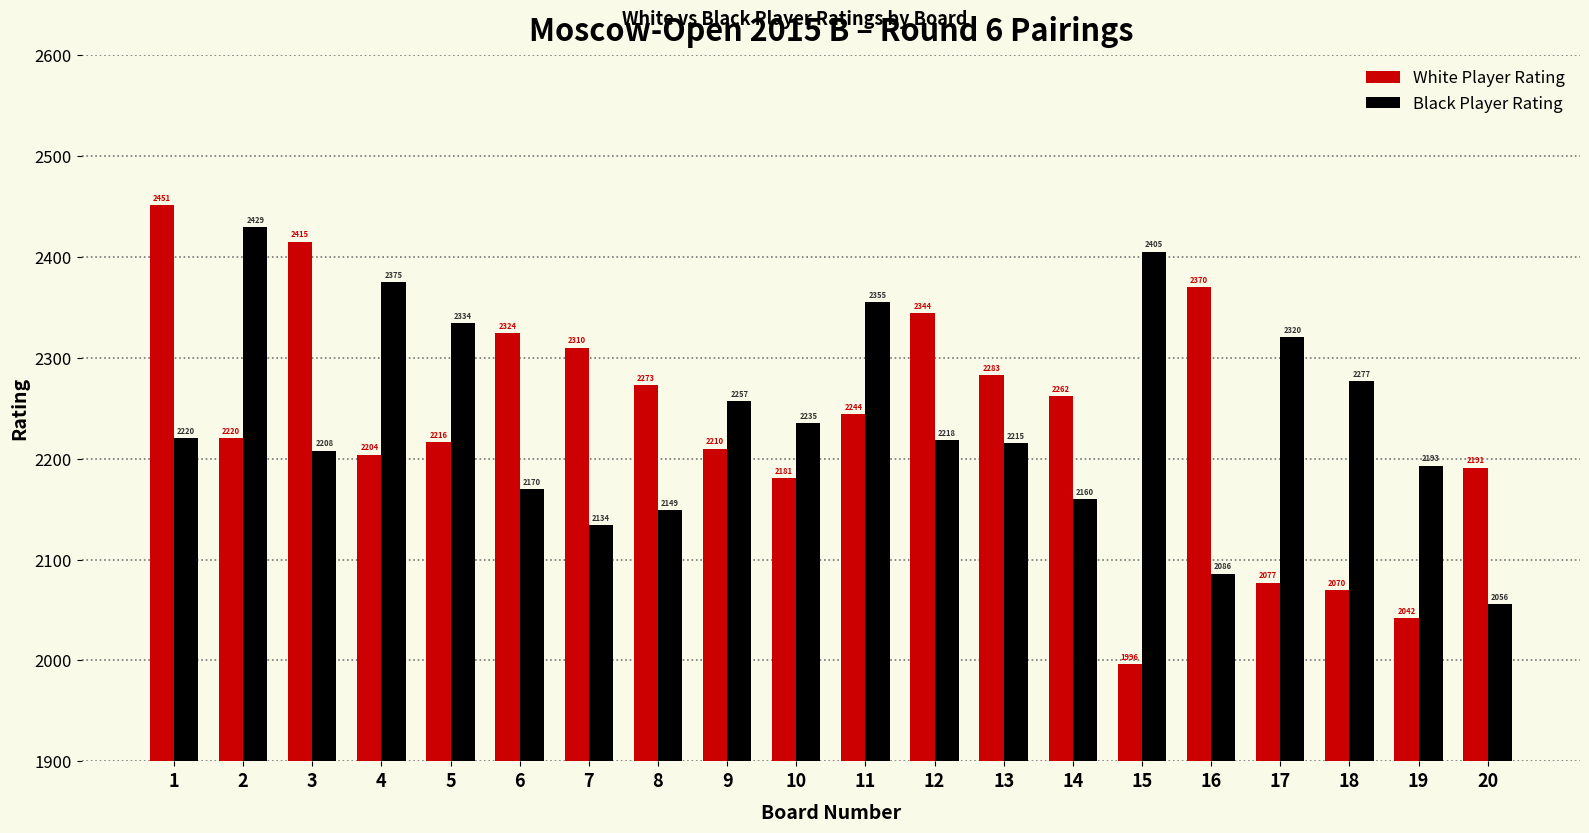

How many series are shown in this chart?

2